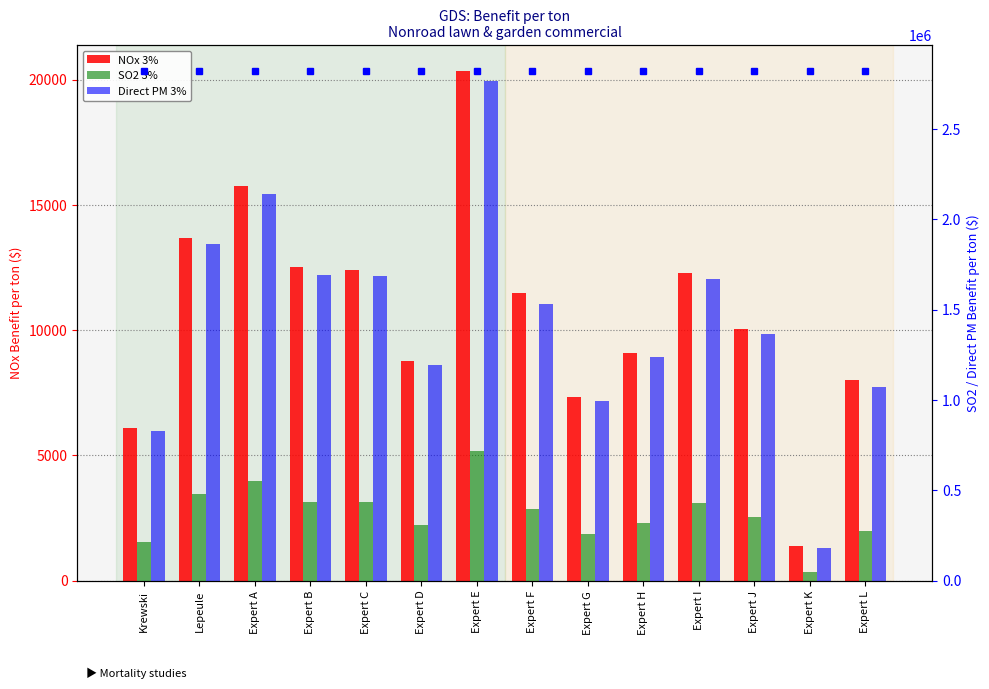

What is the value of the NOx 3% bar at the 10th from the left?

9096